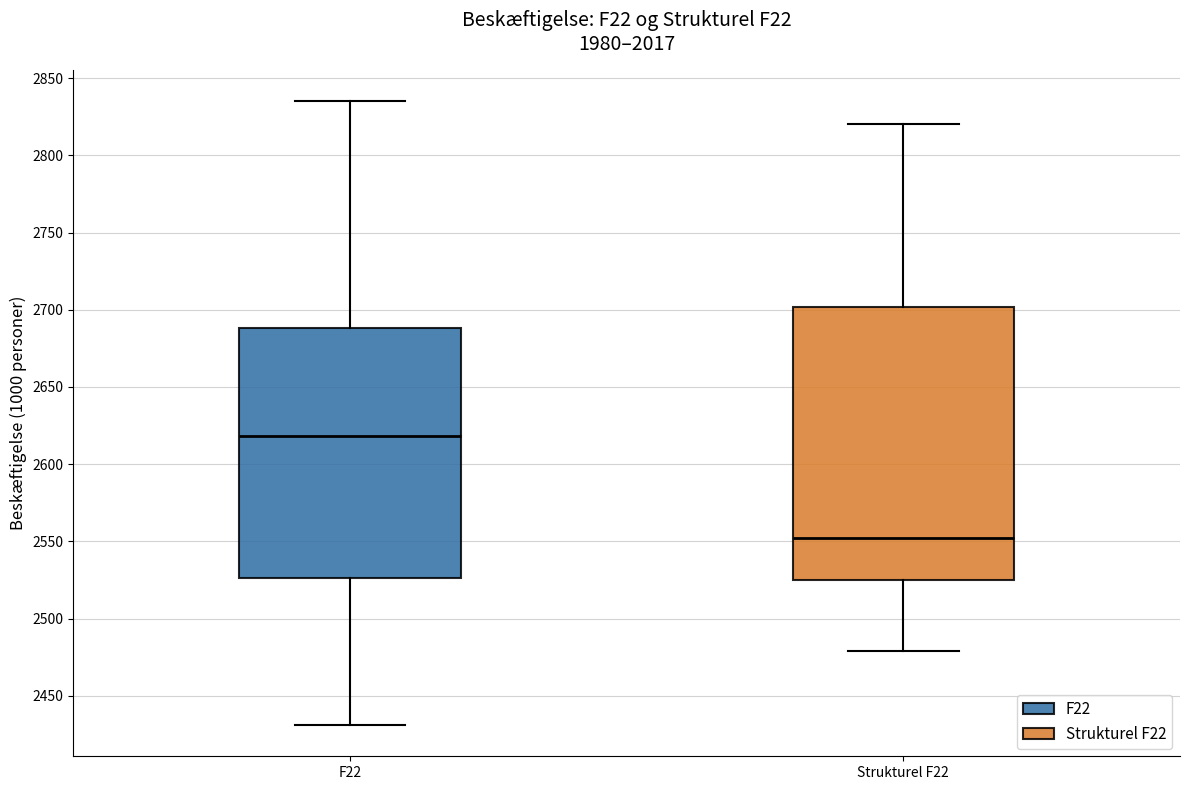

Reading left to right, read every box against the y-axis: the position of its median line, the range the box covers, and the ends of its whiskers. The values are not printed on the chart, so give them approximately, as read against the axis.

F22: median 2620, box 2525 to 2690, whiskers 2430 to 2835
Strukturel F22: median 2550, box 2525 to 2700, whiskers 2480 to 2820